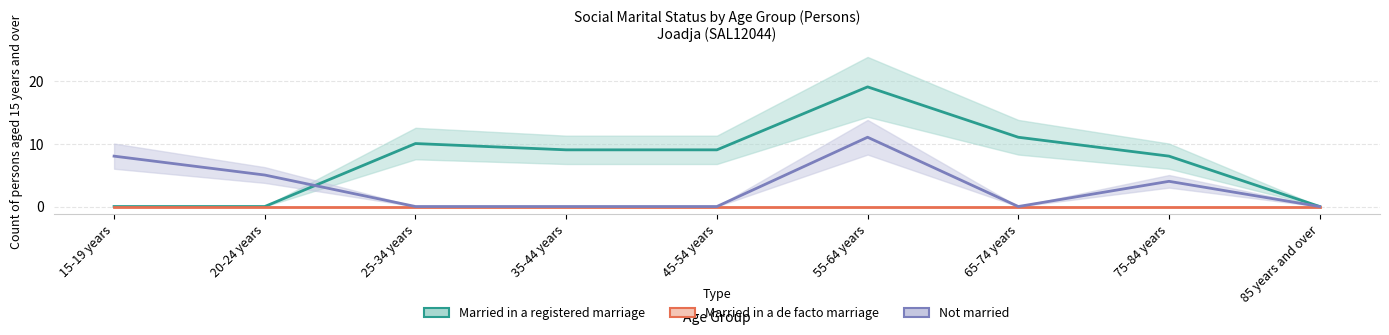

Reading left to right, list all the values displayed in this chart.

Married in a registered marriage: 15-19 years=0	20-24 years=0	25-34 years=10	35-44 years=9	45-54 years=9	55-64 years=19	65-74 years=11	75-84 years=8	85 years and over=0
Married in a de facto marriage: 15-19 years=0	20-24 years=0	25-34 years=0	35-44 years=0	45-54 years=0	55-64 years=0	65-74 years=0	75-84 years=0	85 years and over=0
Not married: 15-19 years=8	20-24 years=5	25-34 years=0	35-44 years=0	45-54 years=0	55-64 years=11	65-74 years=0	75-84 years=4	85 years and over=0